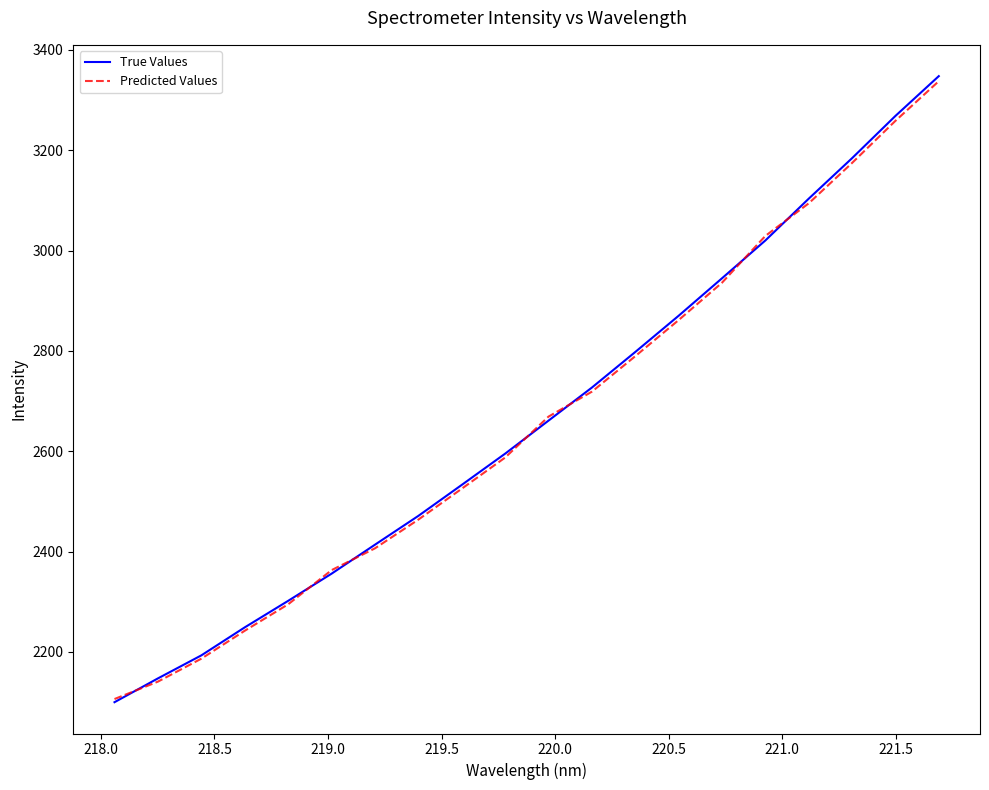

How many series are shown in this chart?

2